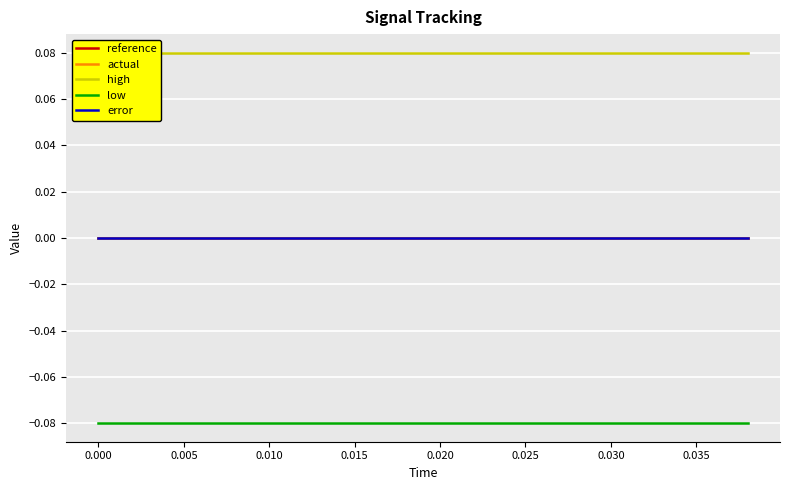

True or false: actual and high cross at least once.

False